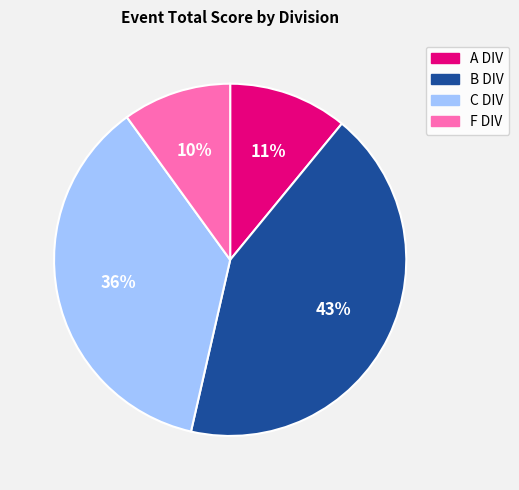

Is there a majority slice in this chart?

No